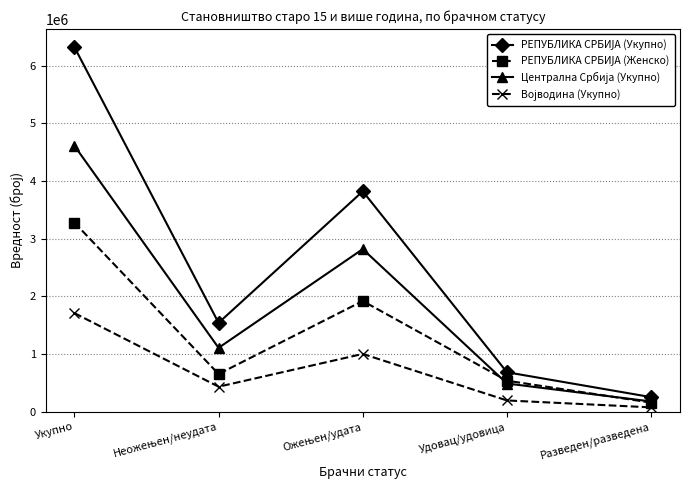

What is the difference between the highest and lowest values at Удовац/удовица?

488764